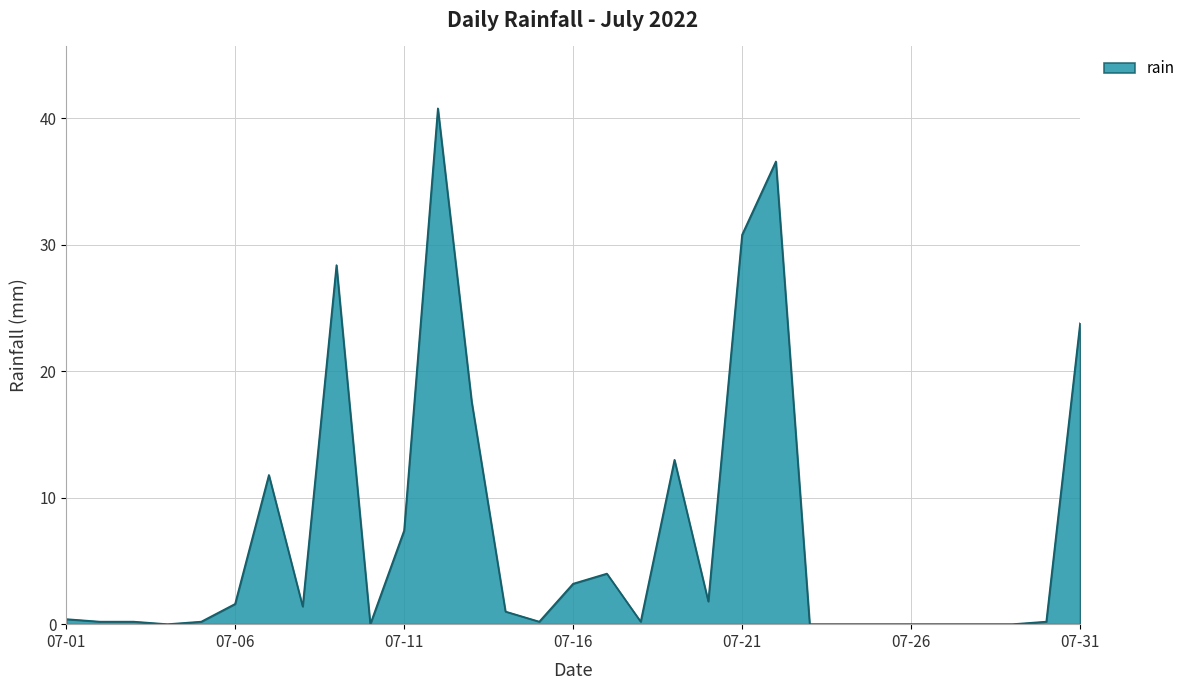

What is the maximum value shown in the chart?

40.8